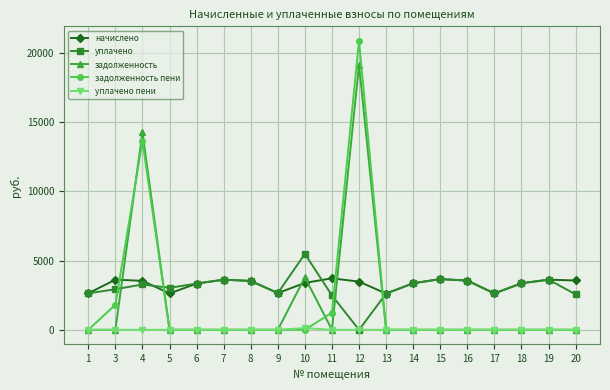

How many data points in начислено are less than 3477?

9